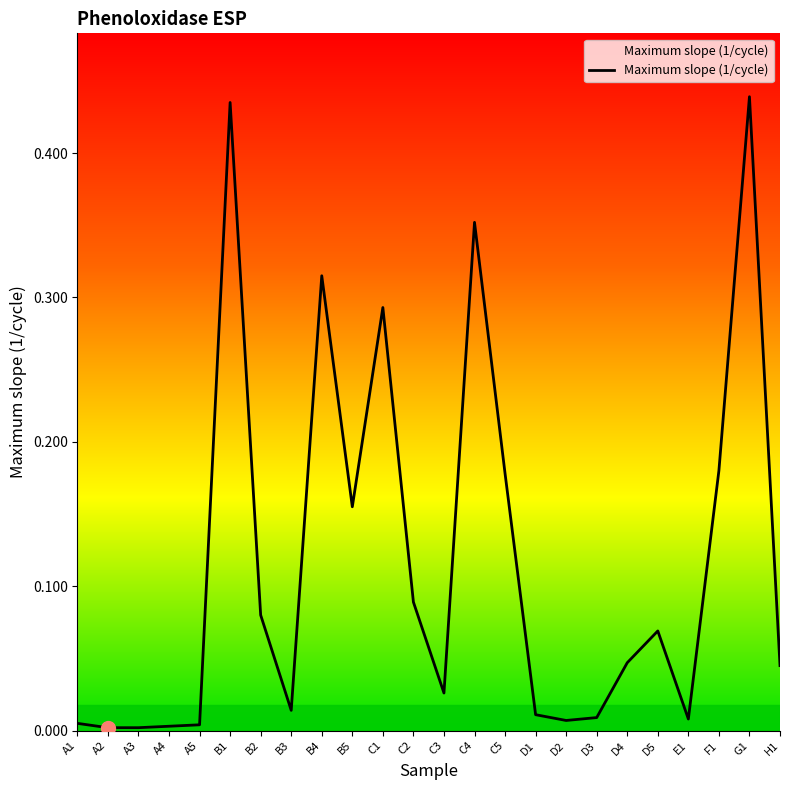

The chart shows a value of 0.0 at D5. True or false?

False